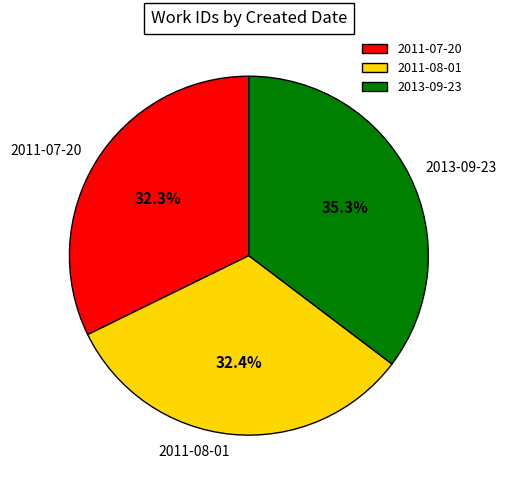

Is the sum of 2011-08-01 and 2011-07-20 greater than half?

Yes